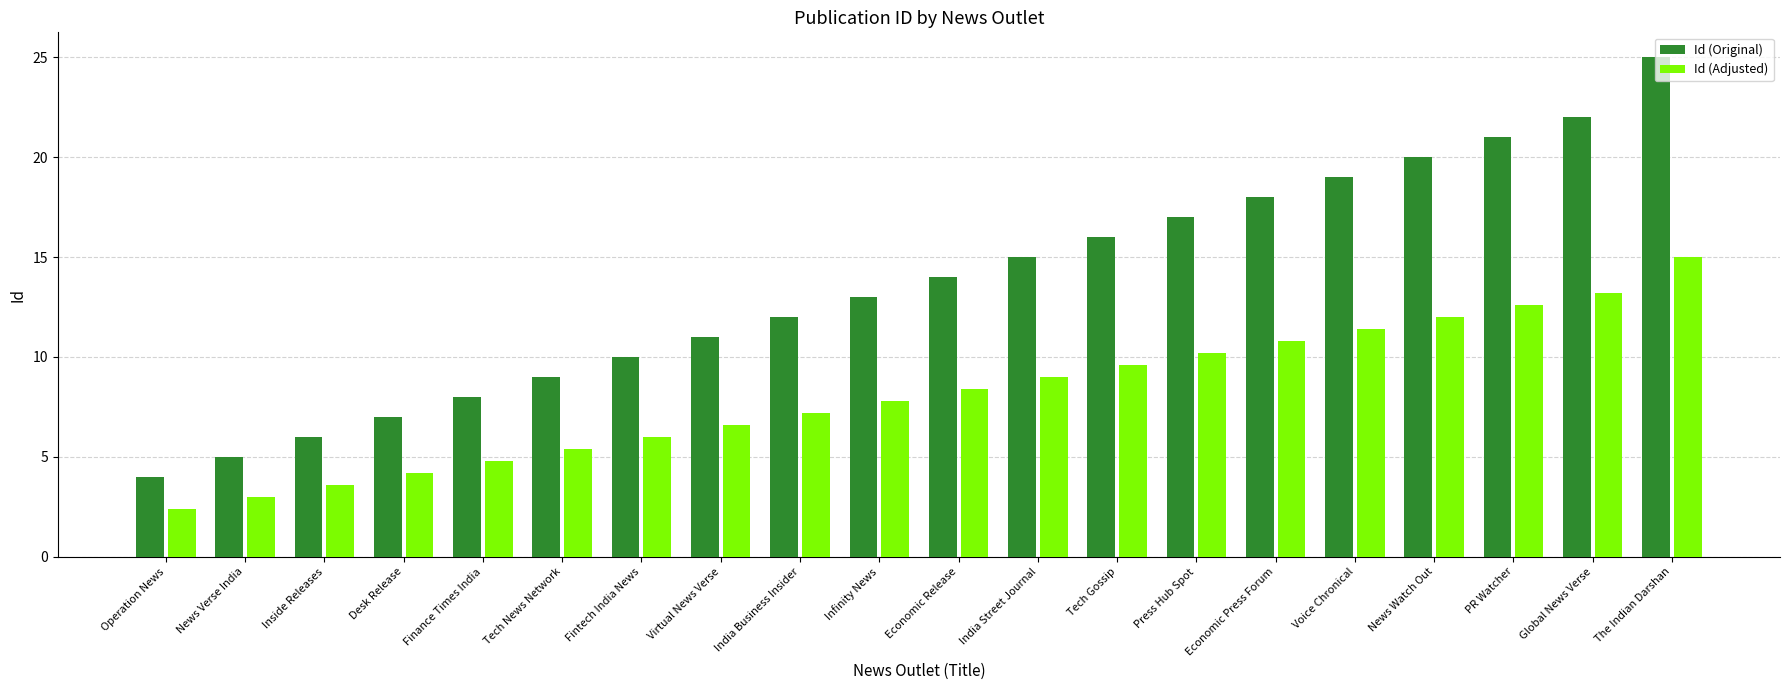

What value does the Id (Original) series have at Economic Release?

14.0